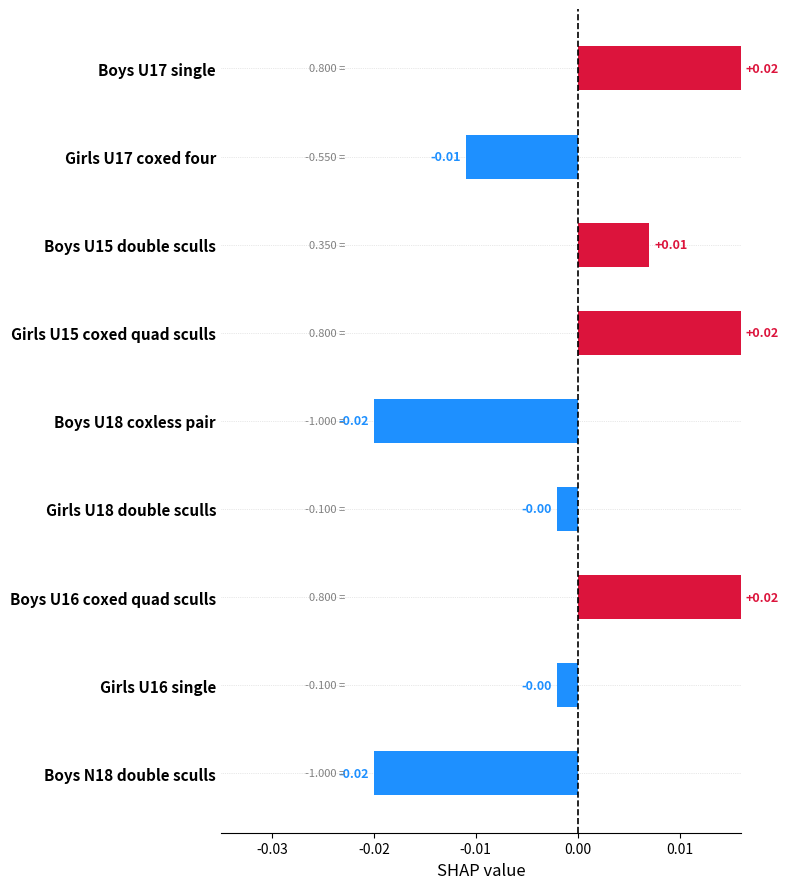

Which has a higher value, Boys U17 single or Boys U15 double sculls?

Boys U17 single